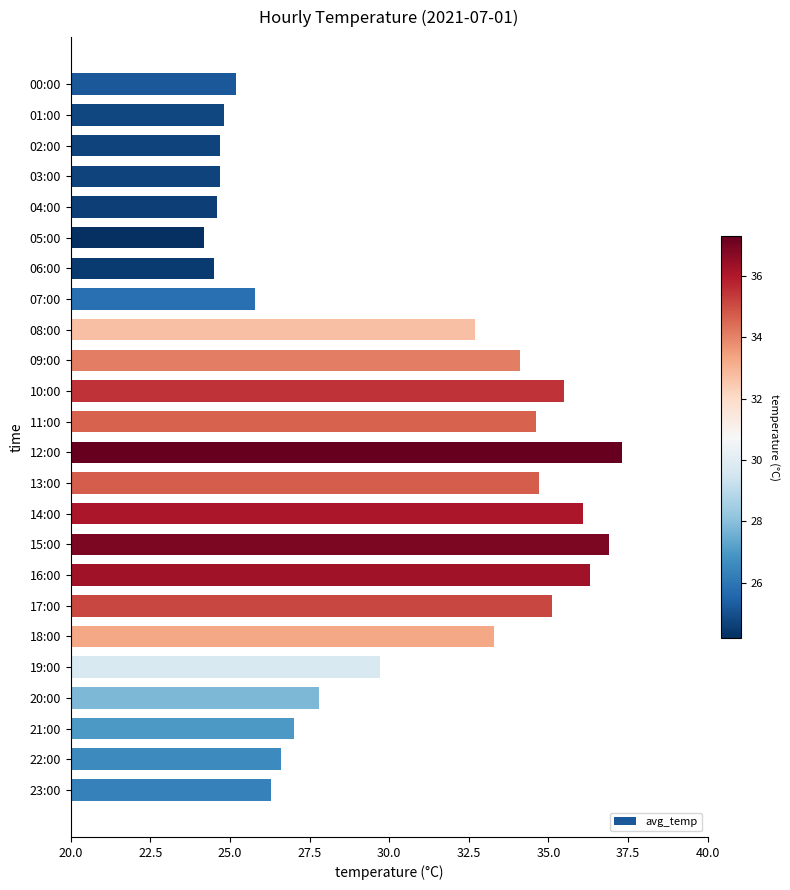

At which category does the chart reach its peak across all series?

12:00